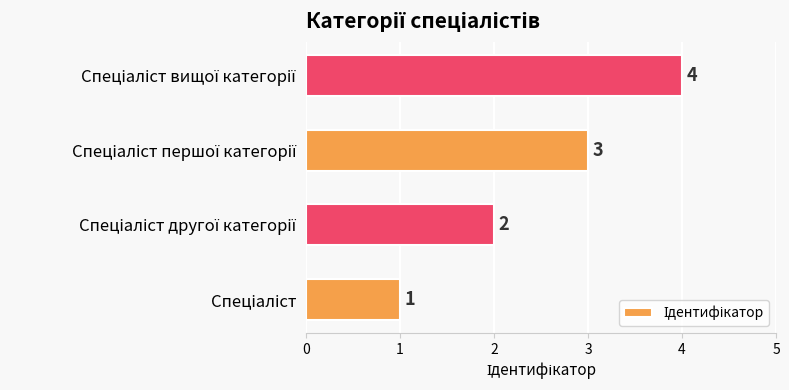

What is the difference between the maximum and minimum values?

3